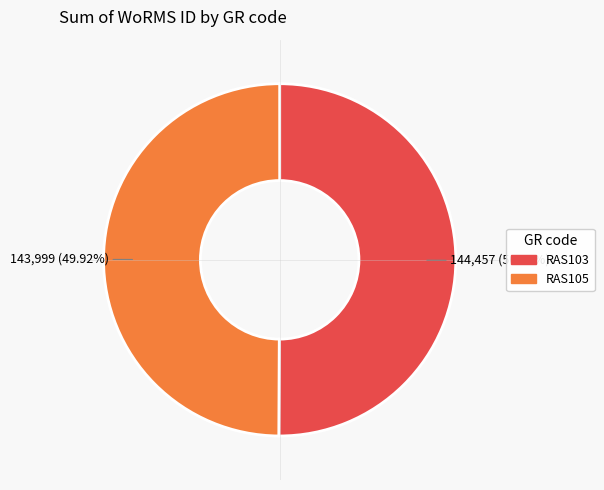

What is the ratio of the value at RAS103 to the value at RAS105?

1.0